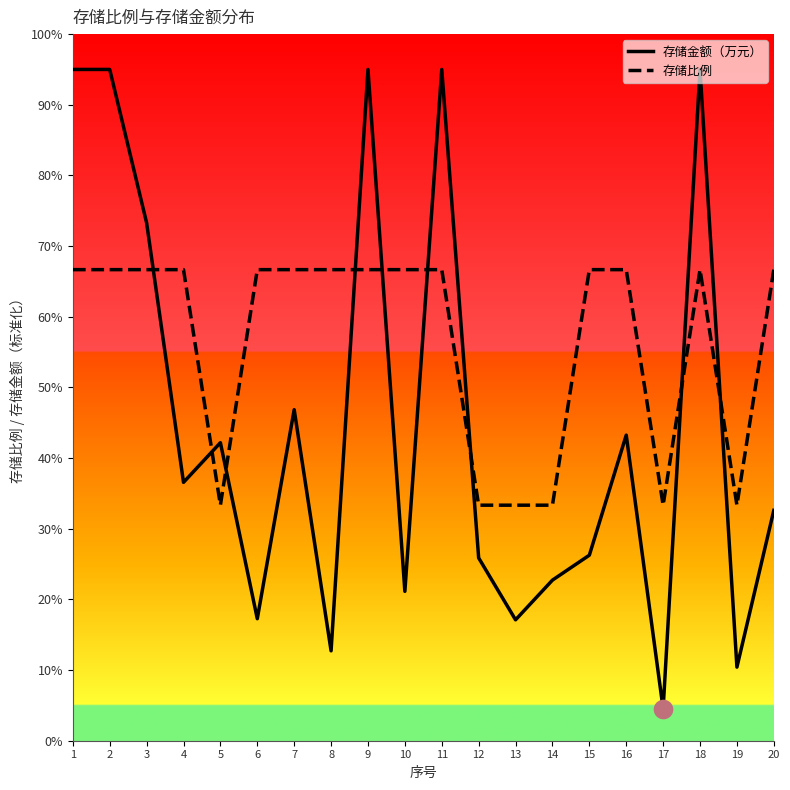

Is the value of 存储比例 at 18 greater than the value of 存储金额（万元） at 19?

Yes